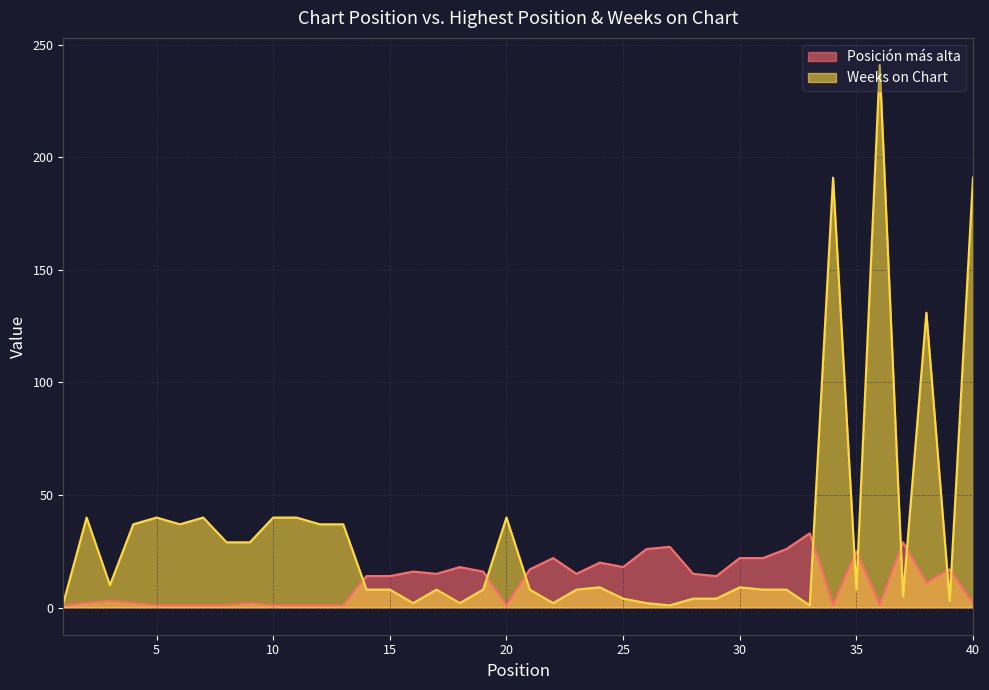

Reading left to right, transcribe all the data shown in this chart.

Posición más alta: 1=1	2=2	3=3	4=2	5=1	6=1	7=1	8=1	9=2	10=1	11=1	12=1	13=1	14=14	15=14	16=16	17=15	18=18	19=16	20=1	21=17	22=22	23=15	24=20	25=18	26=26	27=27	28=15	29=14	30=22	31=22	32=26	33=33	34=1	35=25	36=1	37=29	38=11	39=17	40=2
Weeks on Chart: 1=2	2=40	3=10	4=37	5=40	6=37	7=40	8=29	9=29	10=40	11=40	12=37	13=37	14=8	15=8	16=2	17=8	18=2	19=8	20=40	21=8	22=2	23=8	24=9	25=4	26=2	27=1	28=4	29=4	30=9	31=8	32=8	33=1	34=191	35=8	36=241	37=5	38=131	39=3	40=191